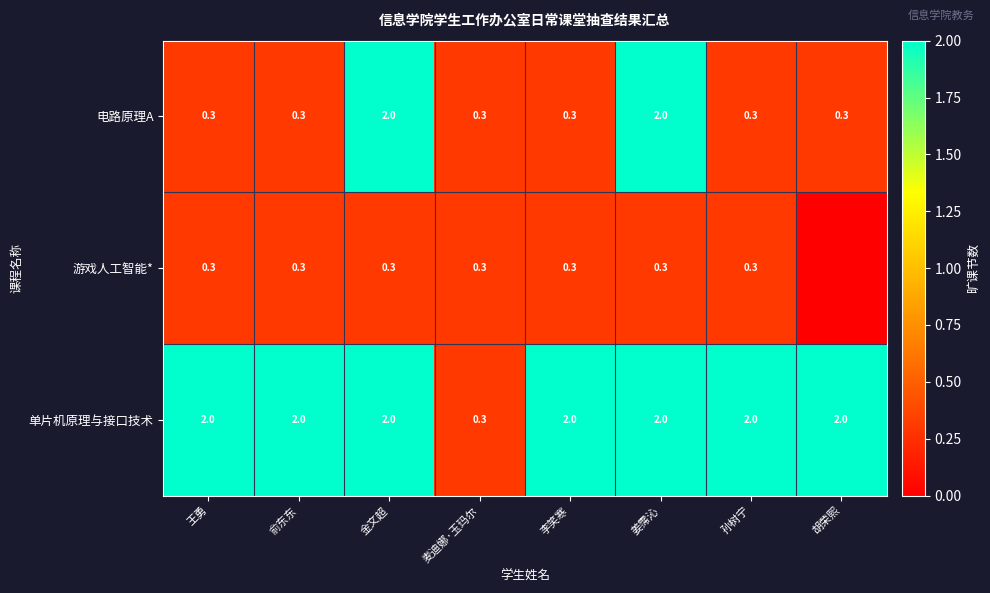

What is the spread (max minus min) of values at 孙树宁?

1.7